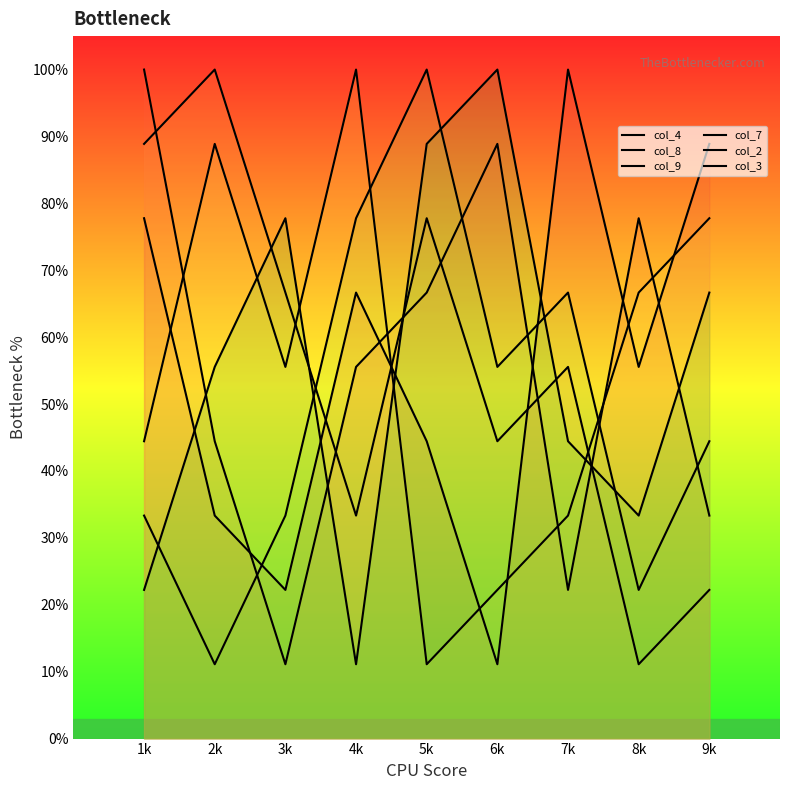

In col_9, how many points are higher than both neighbors (excluding endpoints)?

3